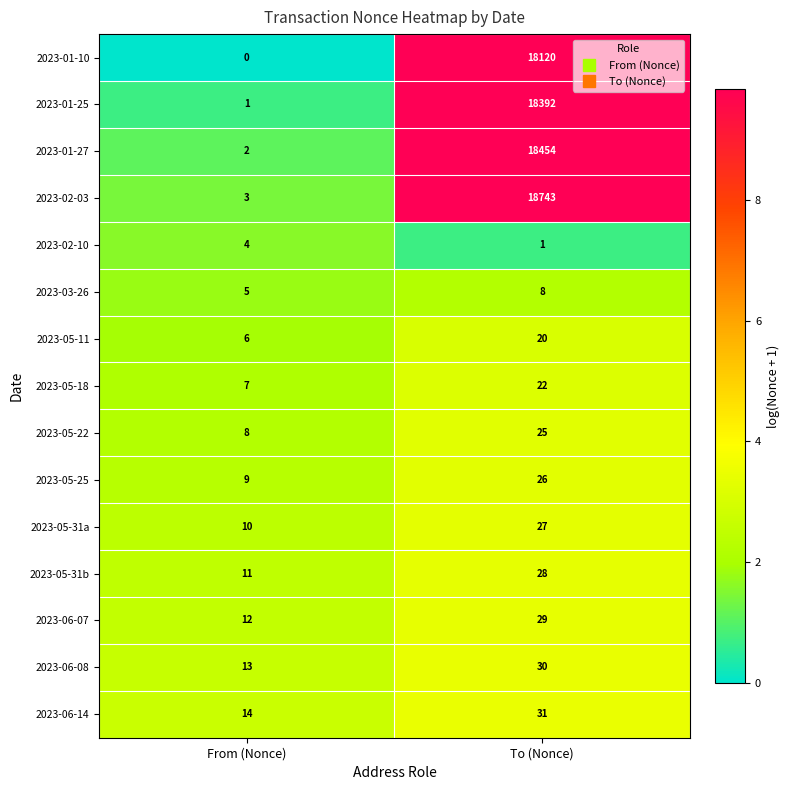

What is the sum of the 2023-01-27 values at From (Nonce) and To (Nonce)?

18456